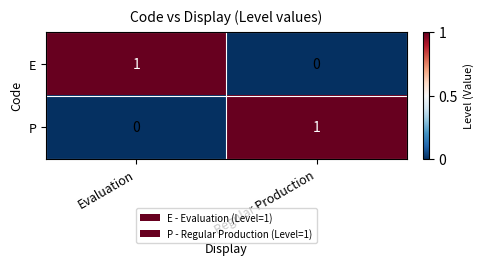

Is it true that P equals 1 at Regular Production?

True